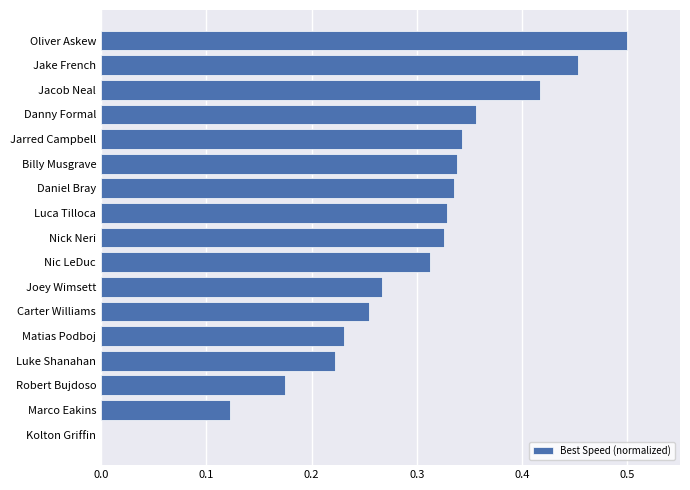

How many data points does each series have?

17